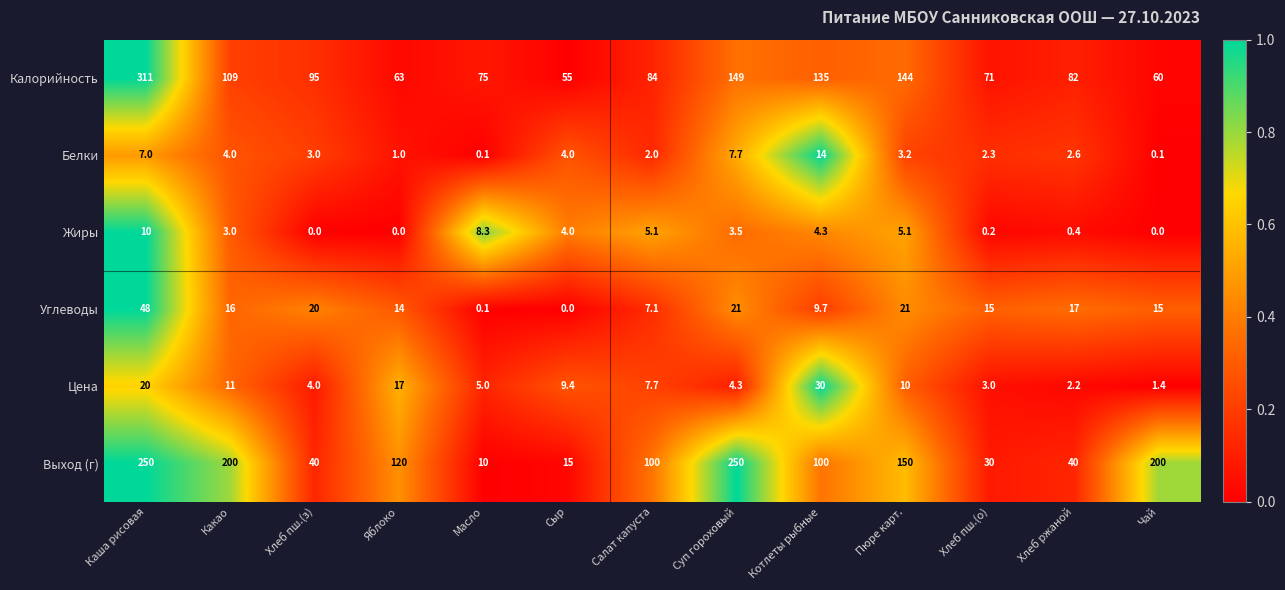

Which label corresponds to the largest value in the chart?

Каша рисовая